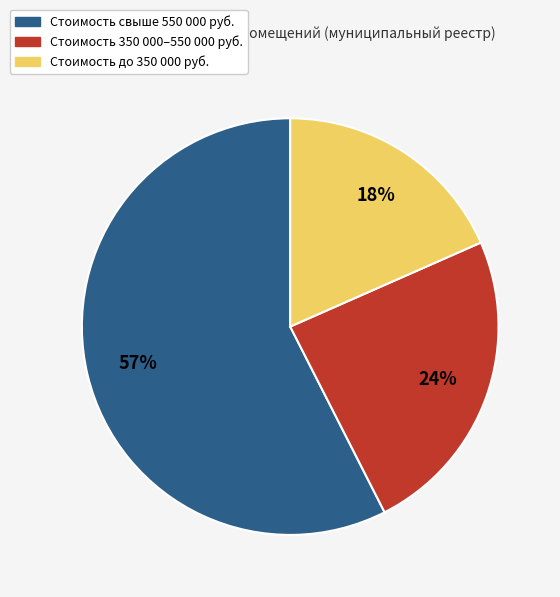

How many segments does this pie chart have?

3